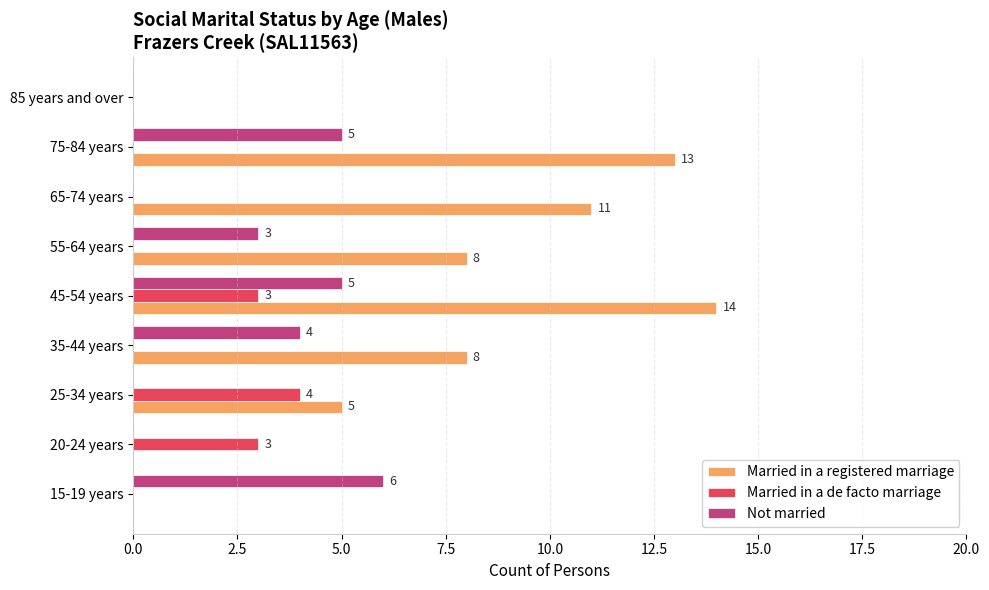

What is the sum of the Married in a de facto marriage values at 15-19 years and 20-24 years?

3